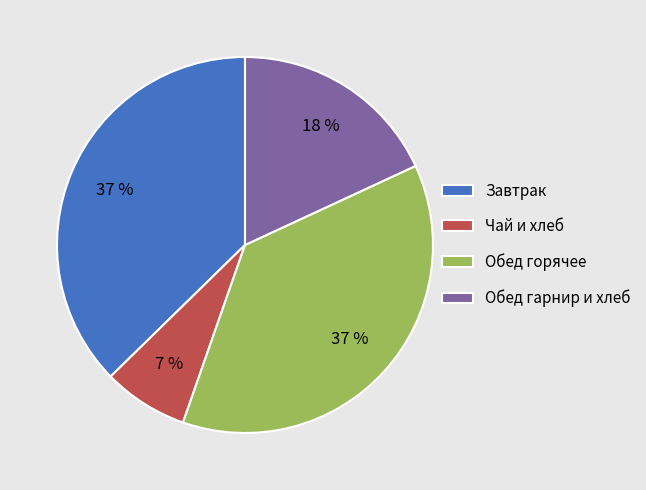

Which category has the smallest portion of the pie?

Чай и хлеб